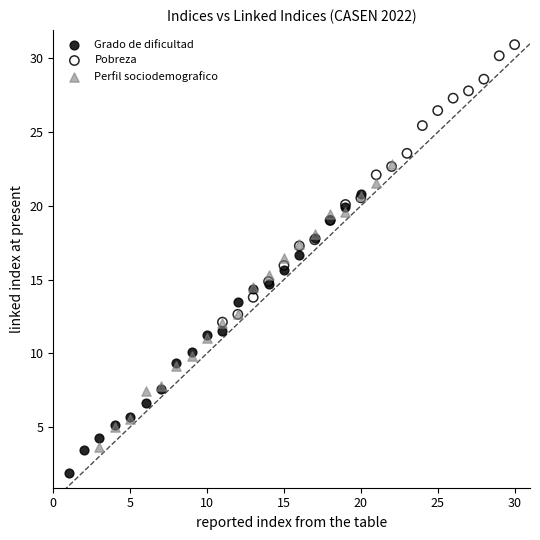

Which series reaches the minimum Y coordinate?

Grado de dificultad